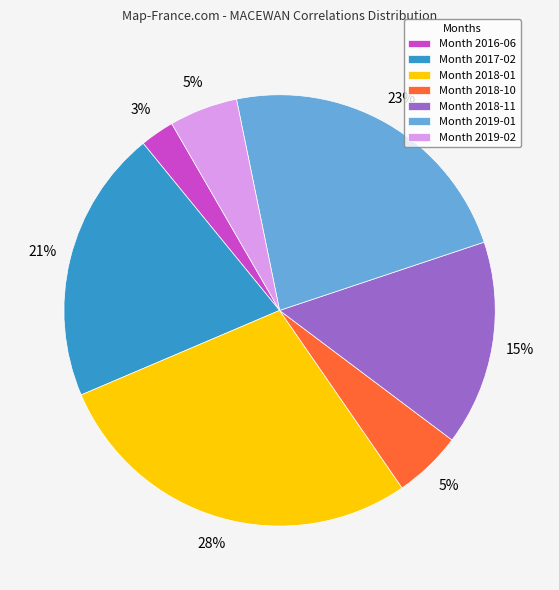

The Month 2018-01 slice represents 28% of the pie. True or false?

True